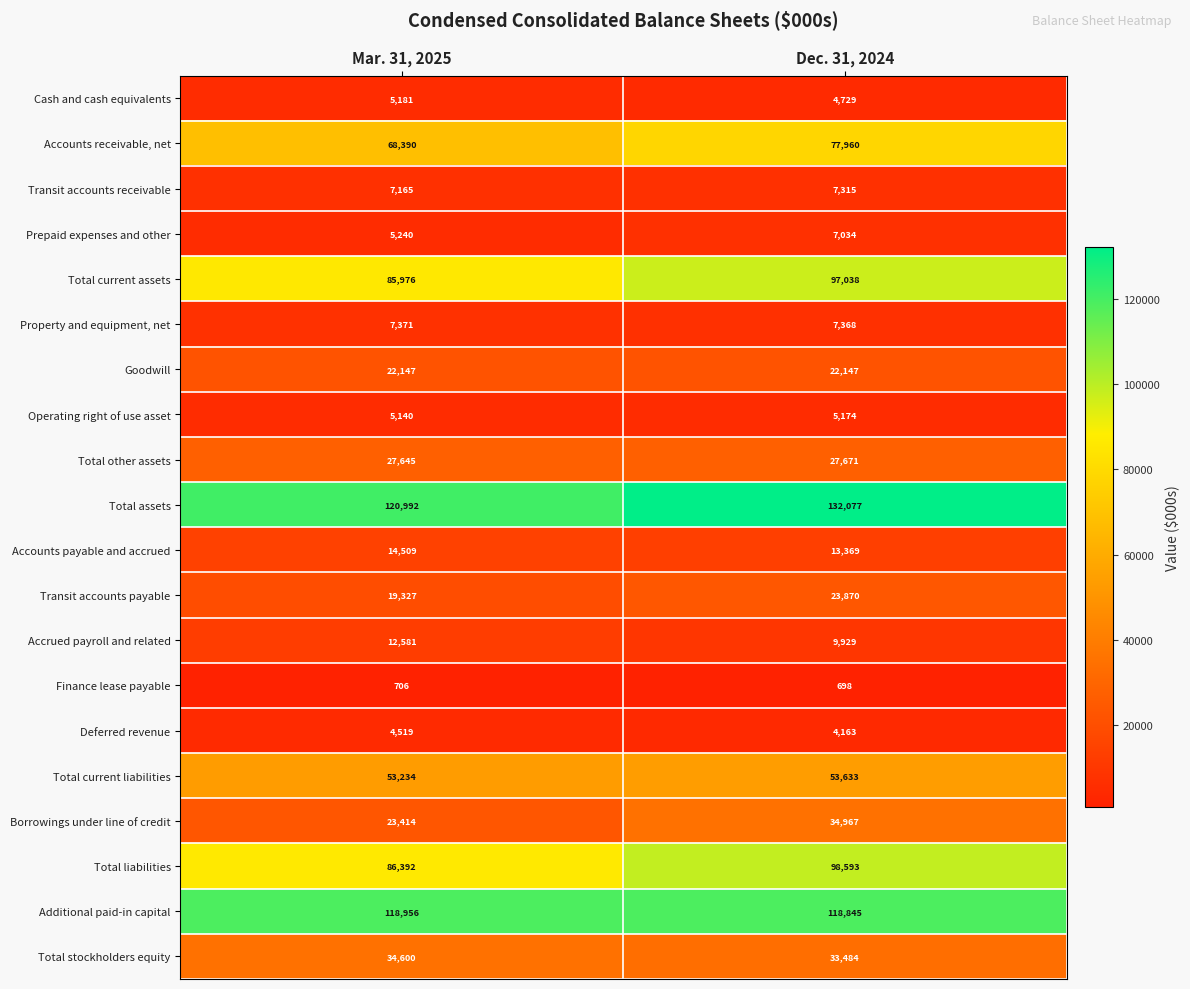

What is the total value across all series at Dec. 31, 2024?

780064